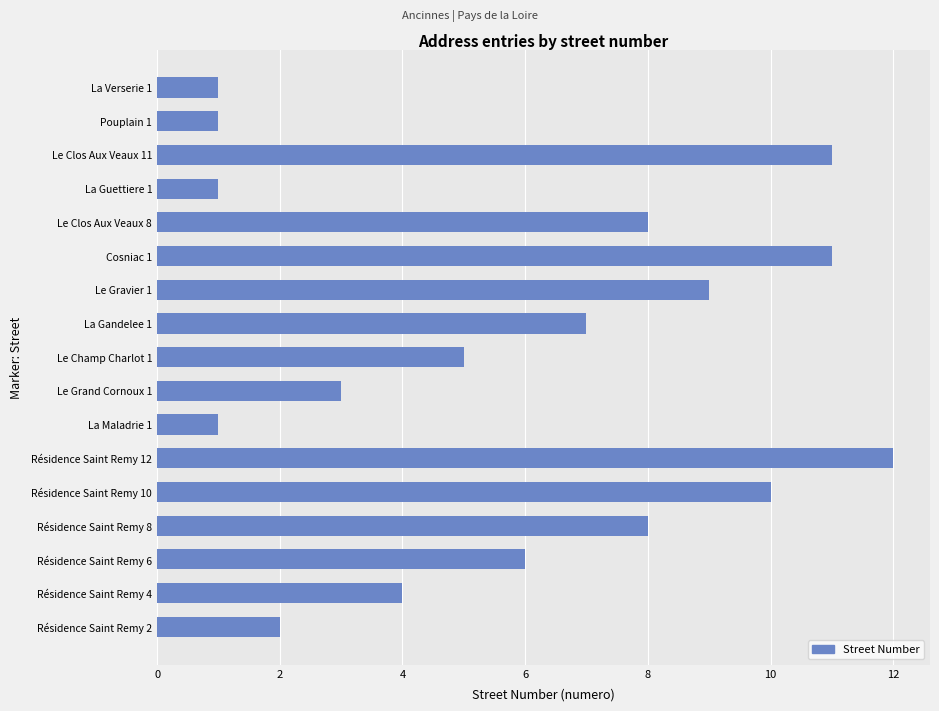

True or false: the data shows 3 at Le Grand Cornoux 1.

True